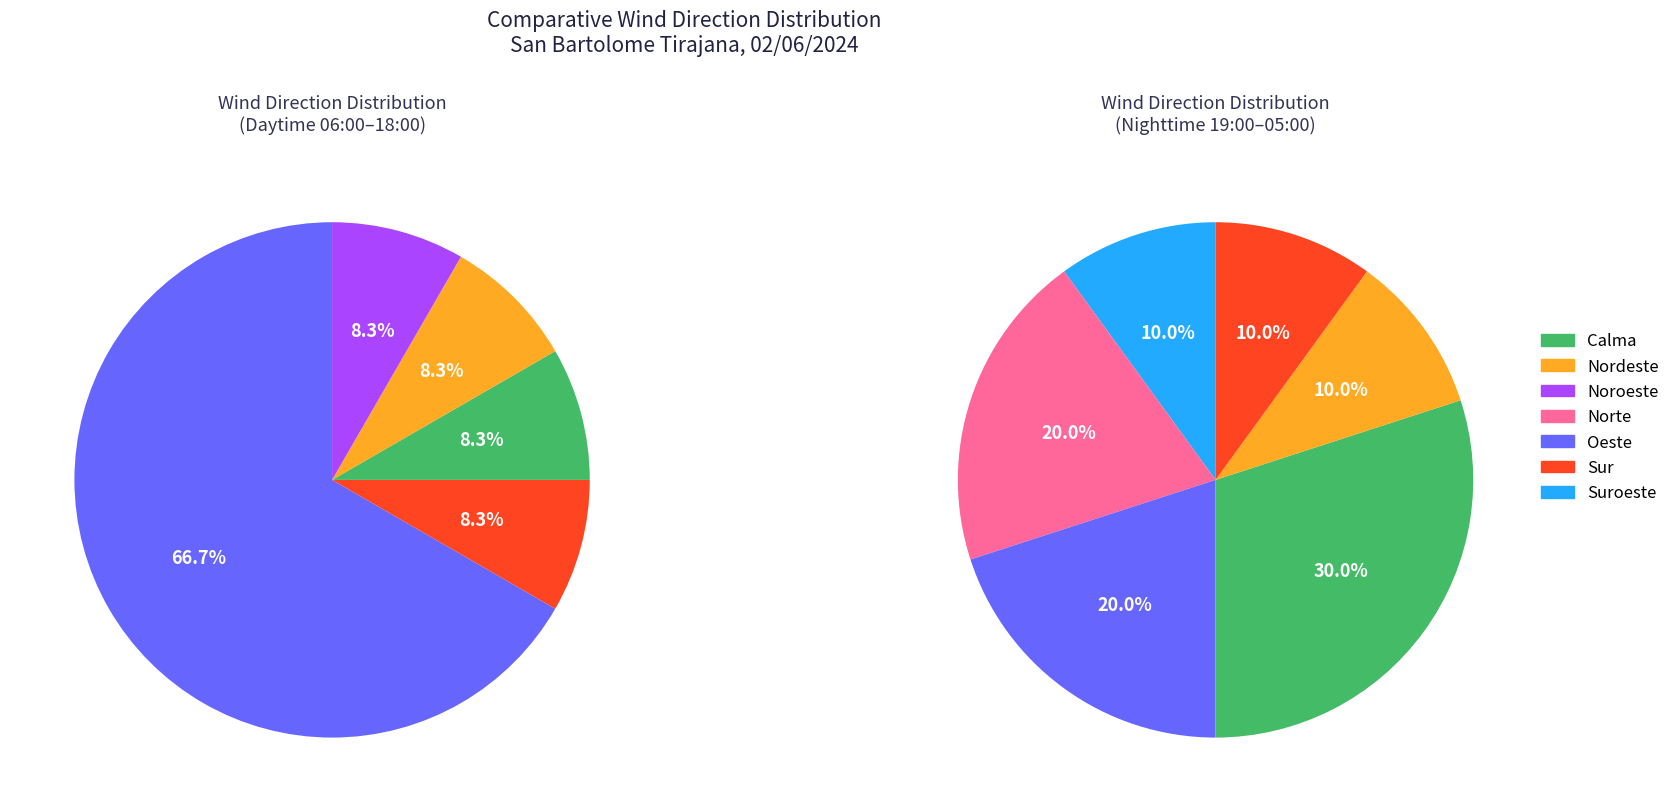

Do Norte and Suroeste together represent more than half of the pie?

No